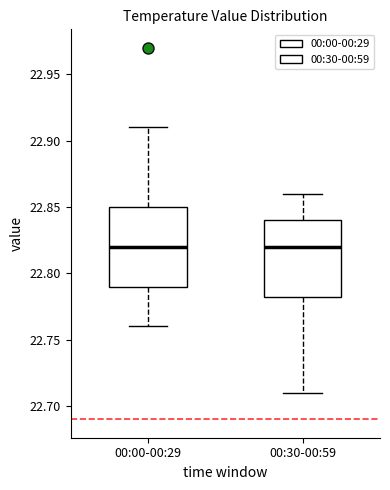

Reading left to right, transcribe this box plot: for each box, give where its median line is, the range the box spans, and where its two whiskers end, as read against the y-axis. The values are not printed on the chart, so give them approximately, as read against the axis.

00:00-00:29: median 22.820, box 22.790 to 22.850, whiskers 22.760 to 22.910
00:30-00:59: median 22.820, box 22.785 to 22.840, whiskers 22.710 to 22.860